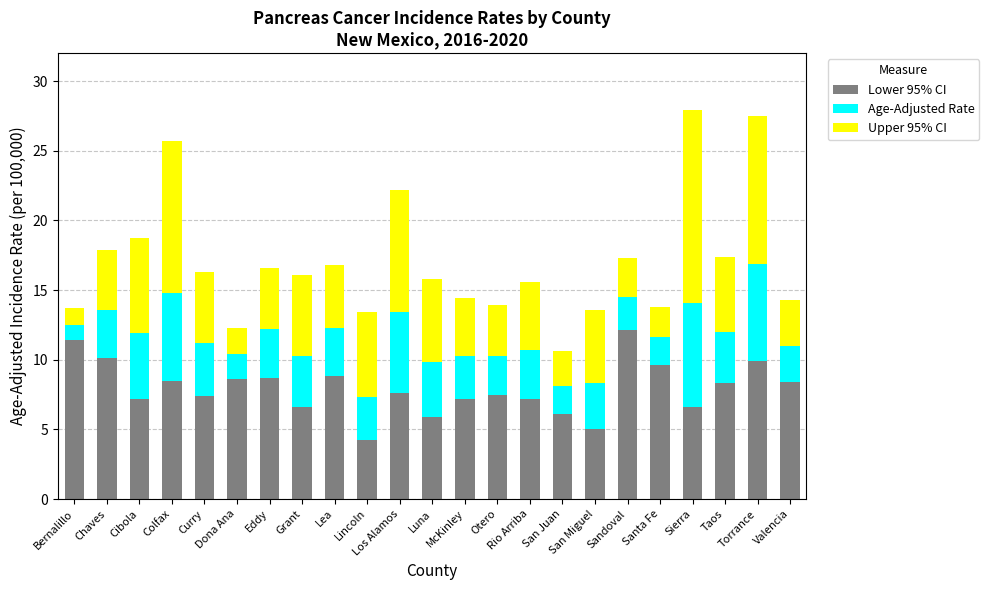

What is the minimum value for Lower 95% CI?

4.2